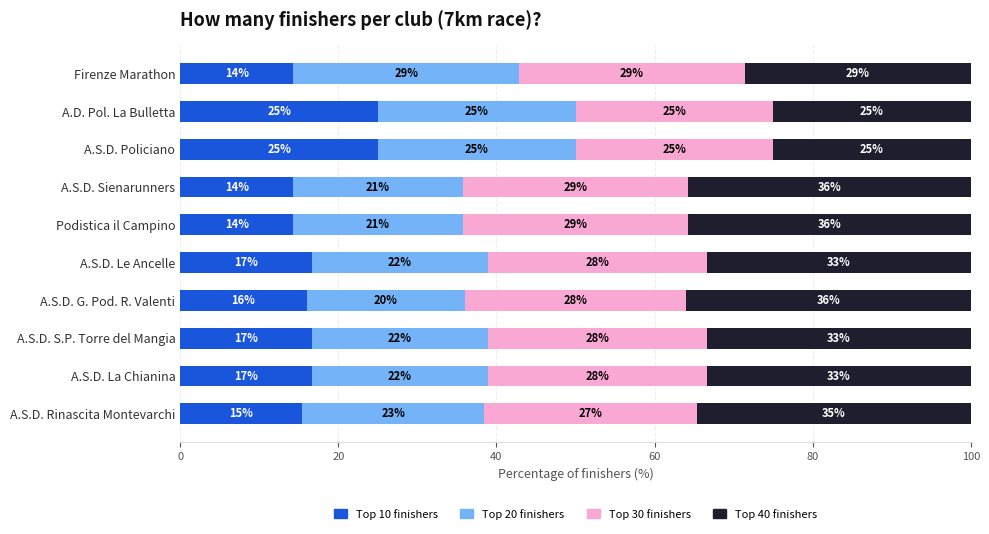

List the series in order of their peak value, lowest first.

Top 10 finishers, Top 20 finishers, Top 30 finishers, Top 40 finishers